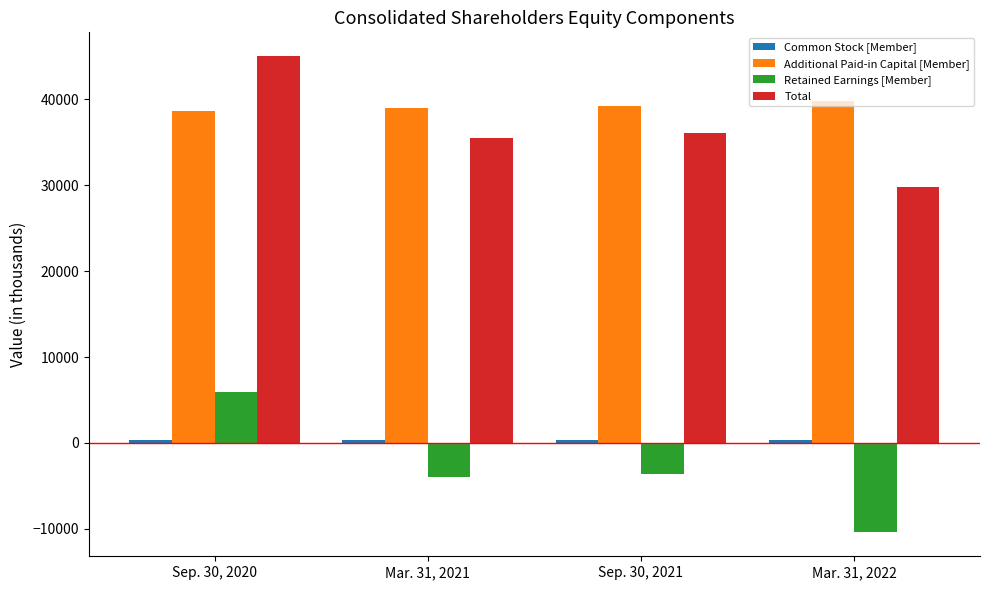

Between Sep. 30, 2021 and Mar. 31, 2022, which series saw the biggest shift?

Retained Earnings [Member]